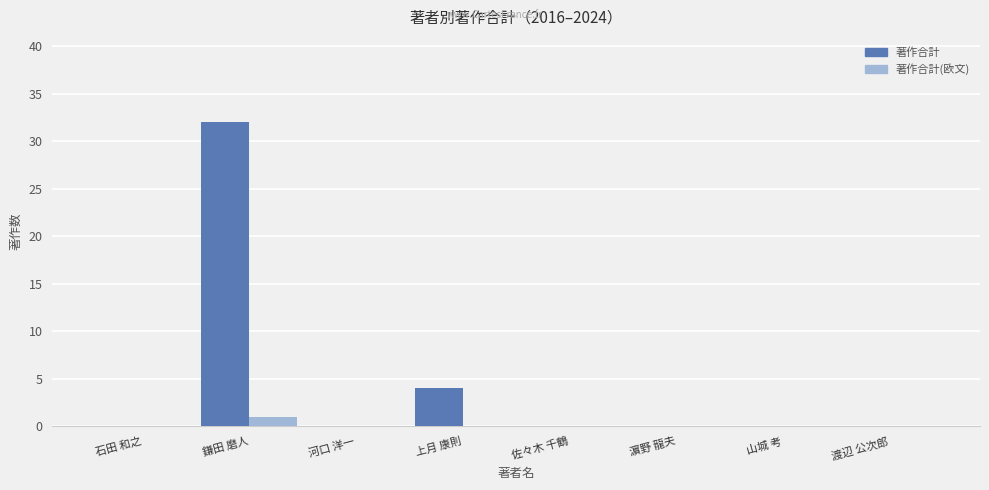

The value of 著作合計 at 石田 和之 is 0. True or false?

True